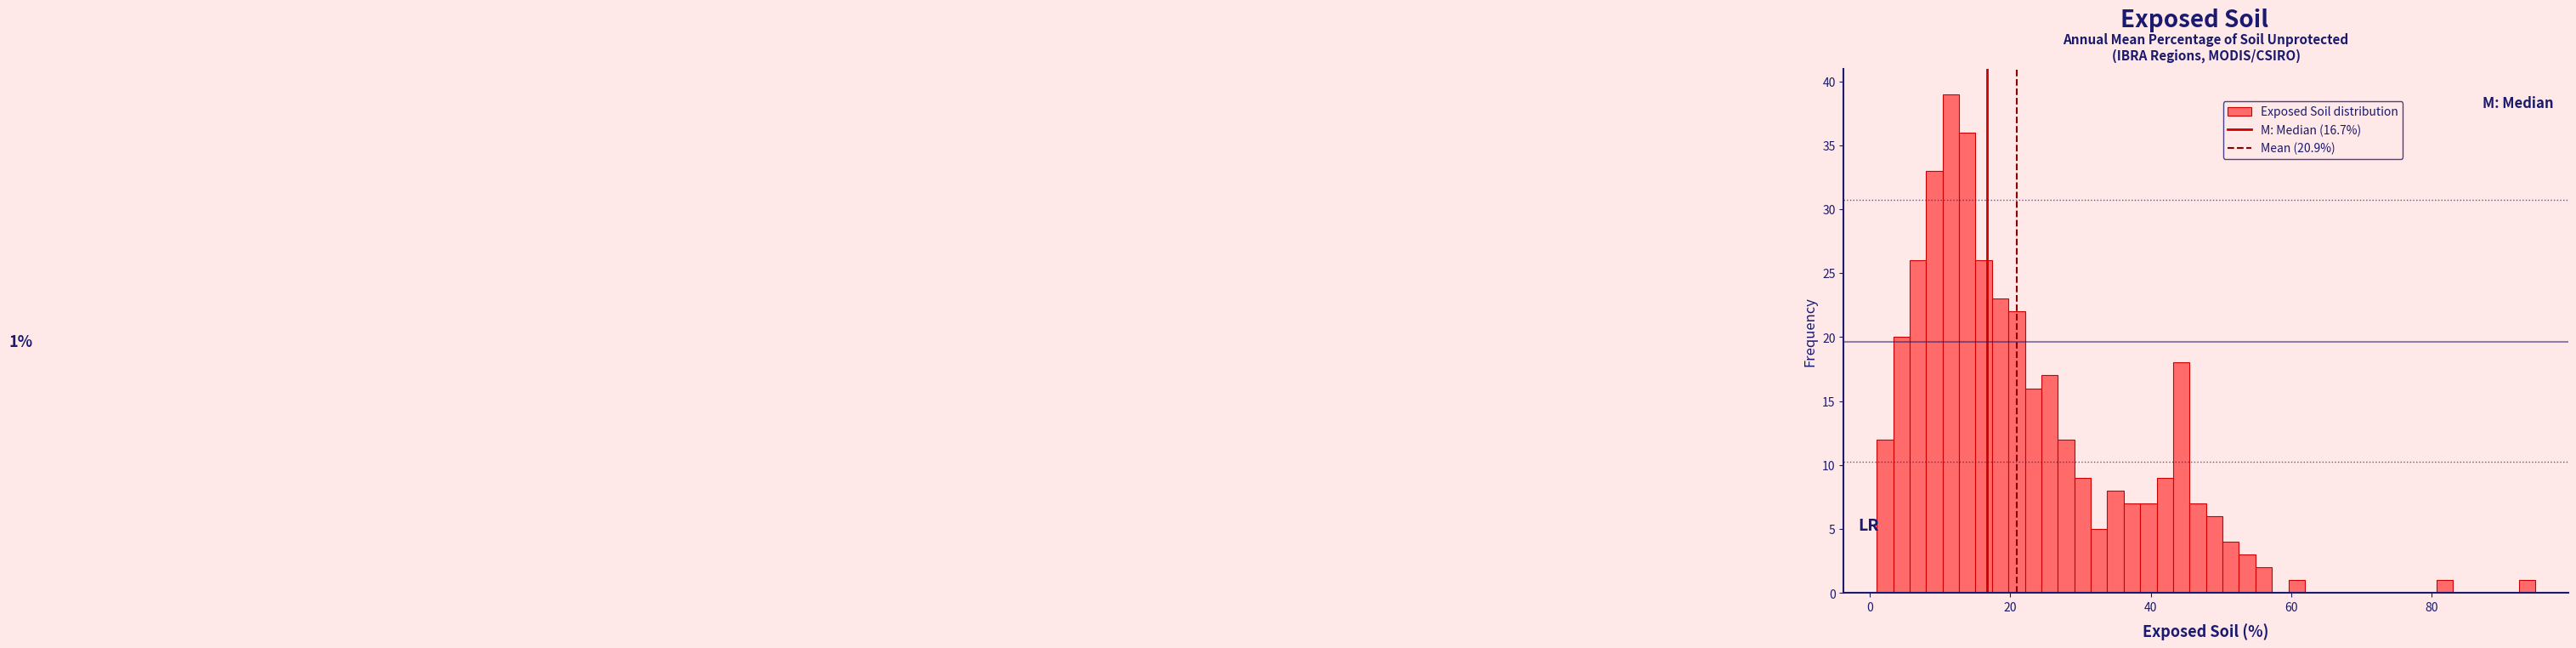

Read against the x-axis, roughly where is the centre of the tallest bar?

12